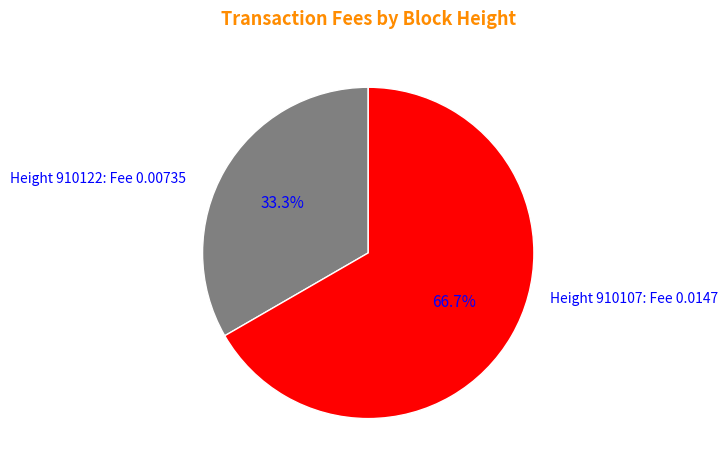

Which slice represents more than half of the pie?

Height 910107